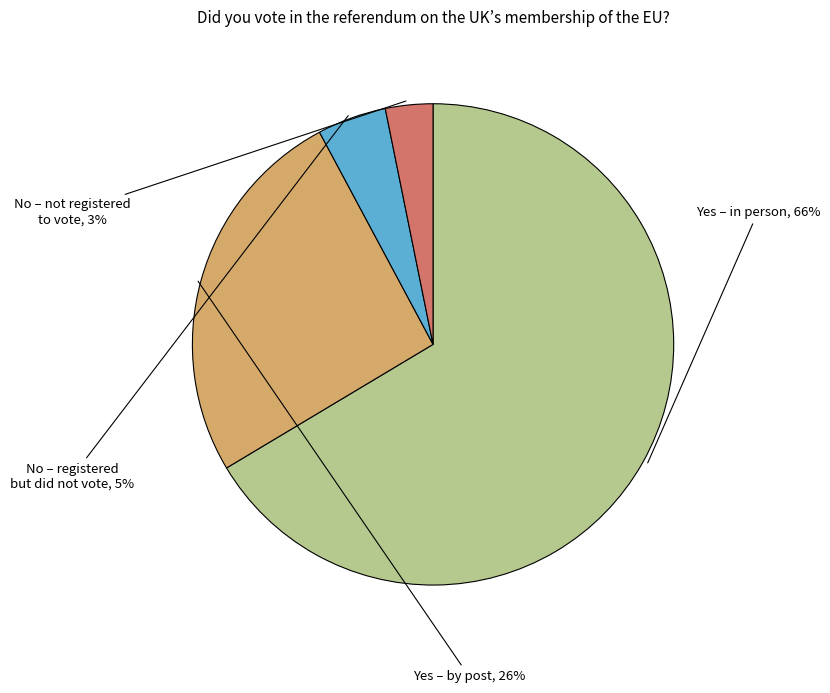

Count the number of slices in the pie.

4